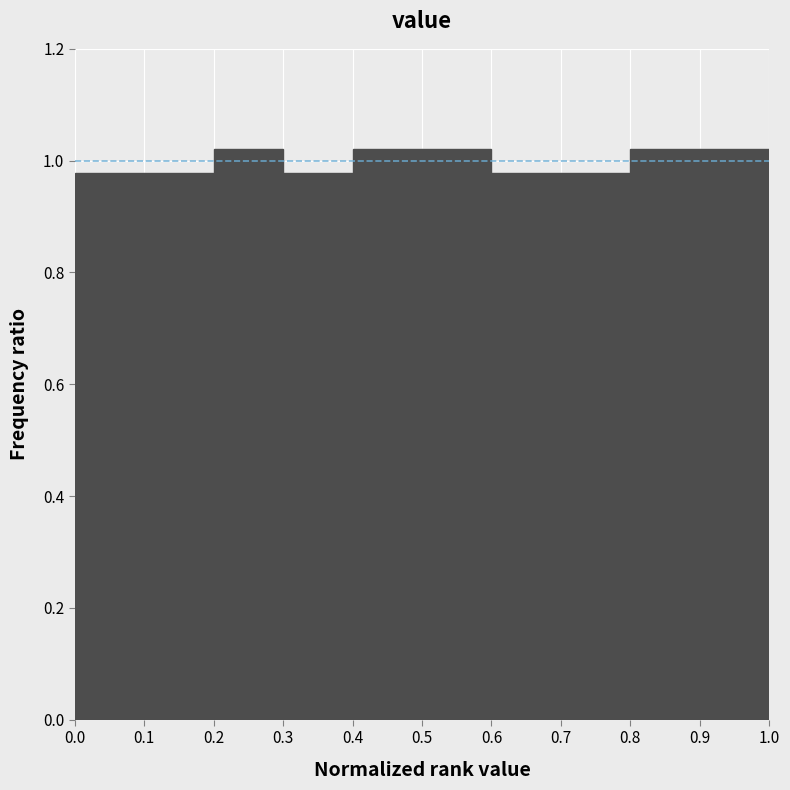

What is the height of the bar covering 0.4 to 0.5 on the x-axis? The values are not printed on the chart, so give them approximately, as read against the axis.

1.02